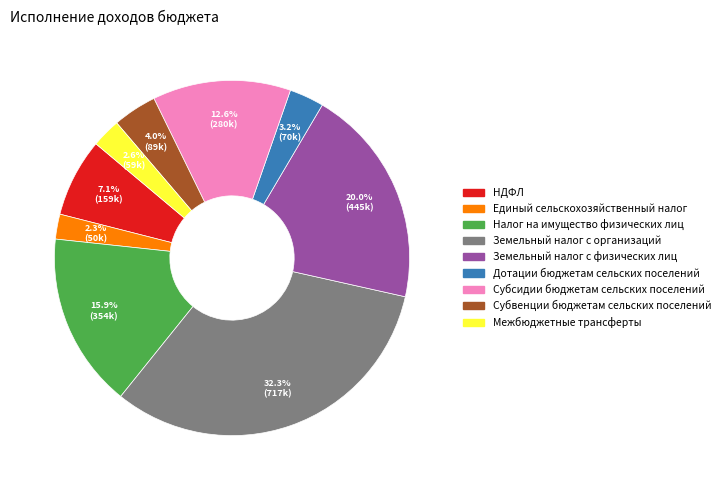

To the nearest percent, what portion does Земельный налог с физических лиц represent?

20%